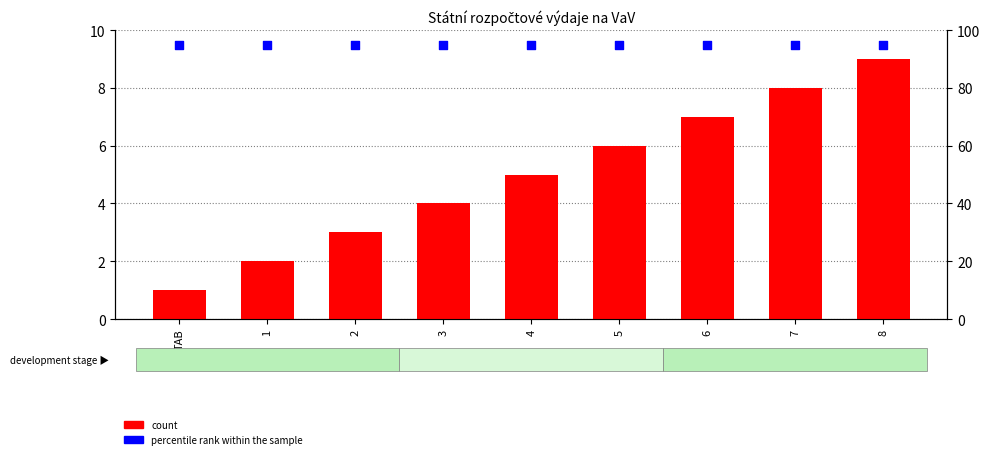

At which category is the sum across all series the highest?

8